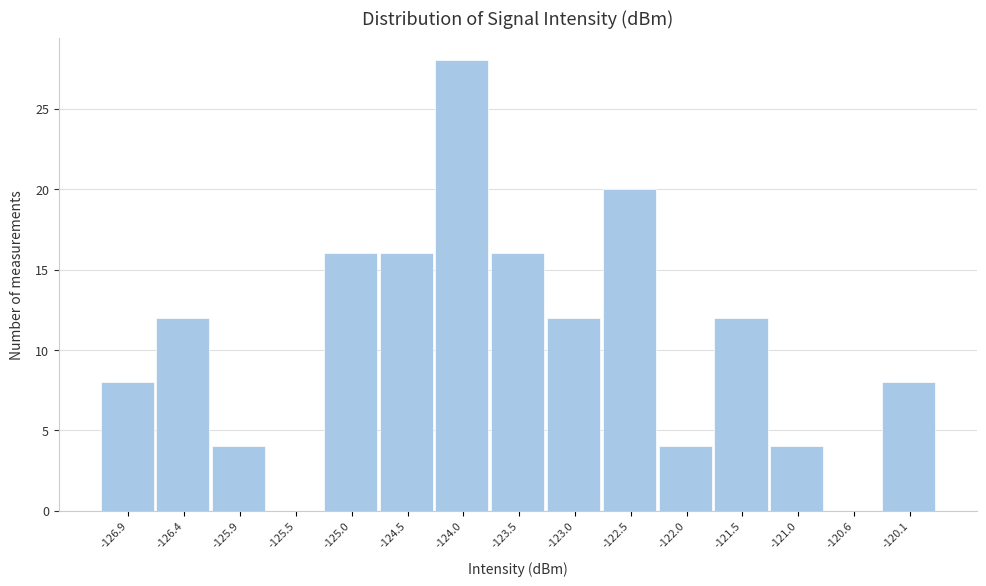

Reading left to right, transcribe this chart: for each bar, give the range it covers on the x-axis and its height. Neither the bar edges nor the heights are printed on the chart, so give them approximately, as read against the axes.

-127.15 to -126.65: 8
-126.65 to -126.20: 12
-126.20 to -125.70: 4
-125.70 to -125.20: 0
-125.20 to -124.70: 16
-124.70 to -124.25: 16
-124.25 to -123.75: 28
-123.75 to -123.25: 16
-123.25 to -122.75: 12
-122.75 to -122.25: 20
-122.25 to -121.80: 4
-121.80 to -121.30: 12
-121.30 to -120.80: 4
-120.80 to -120.30: 0
-120.30 to -119.80: 8